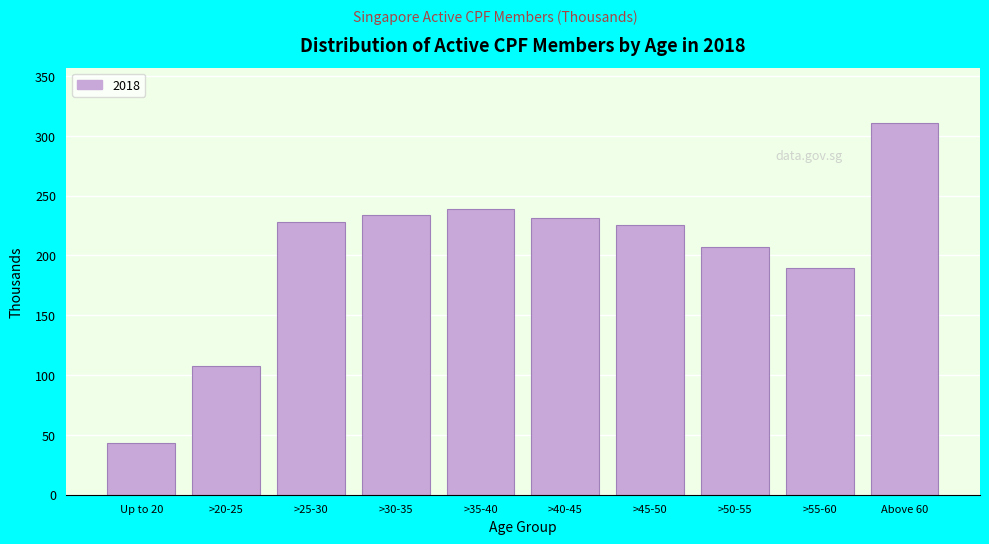

Reading right to left, list all the values displayed in this chart.

310.4	189.3	207.4	225.4	231.0	238.6	233.4	228.1	107.4	43.5